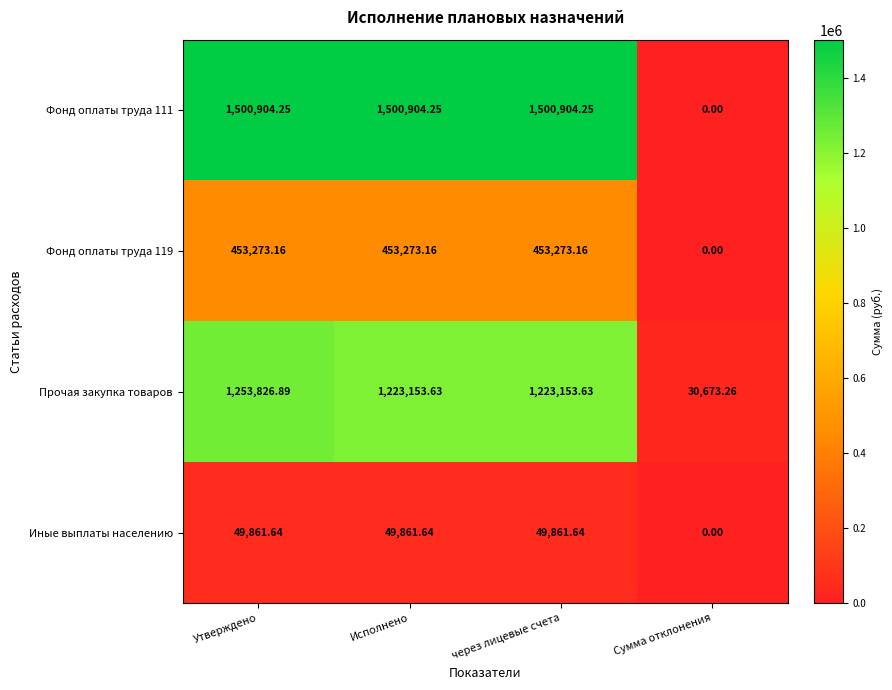

Which series has the largest total across all categories?

Фонд оплаты труда 111